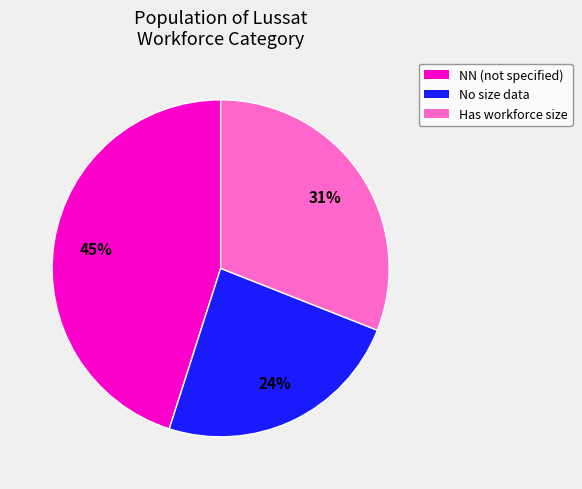

To the nearest percent, what is the average slice percentage?

33%